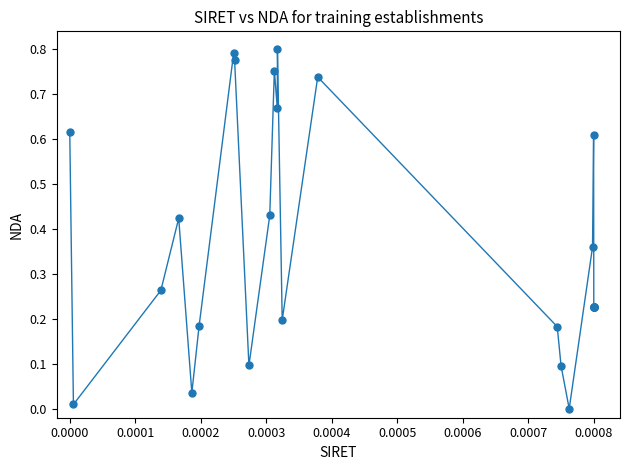

True or false: the data has more than 1 interior local peaks.

True